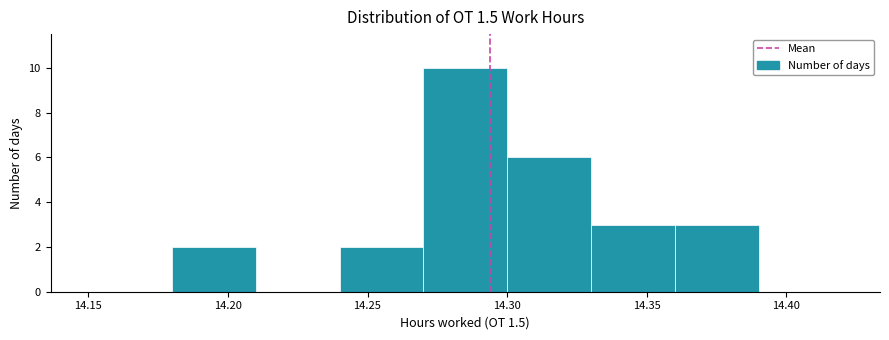

Over which range of the x-axis is the bar tallest?

14.27 to 14.30